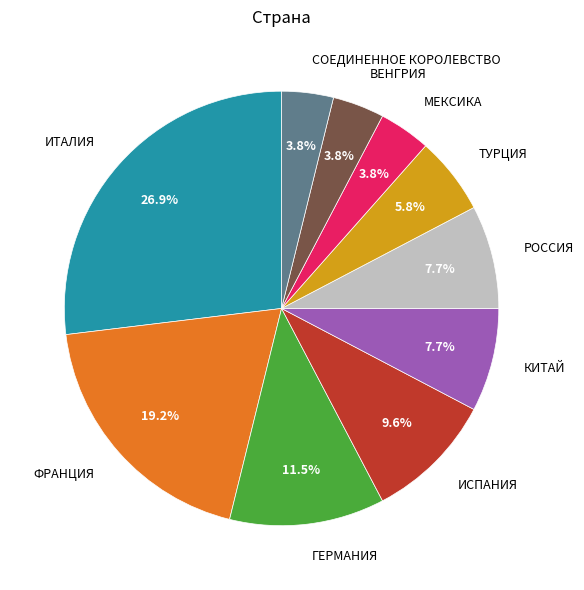

Does ГЕРМАНИЯ account for over 50% of the chart?

No